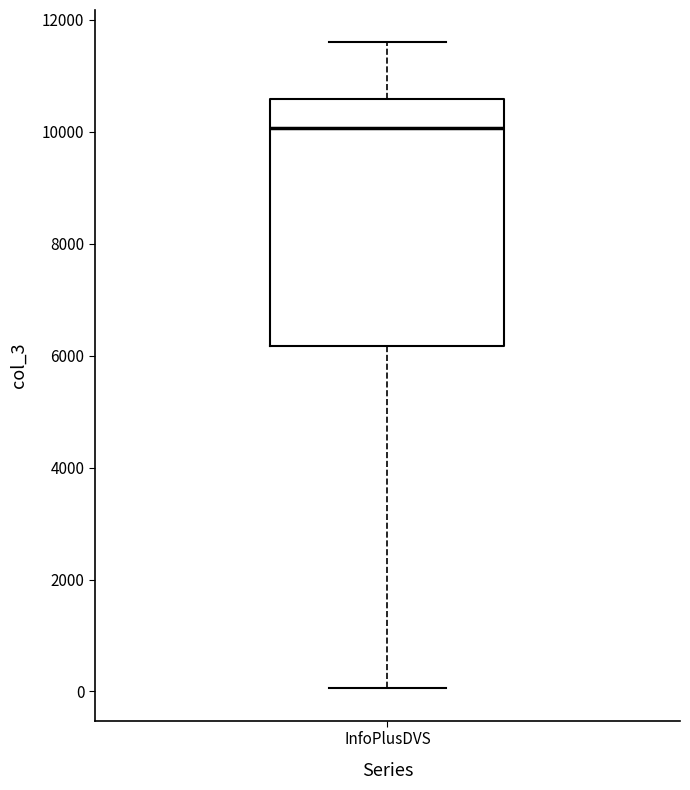

Where is the lower edge of the box for InfoPlusDVS on the y-axis? The values are not printed on the chart, so give them approximately, as read against the axis.

6200